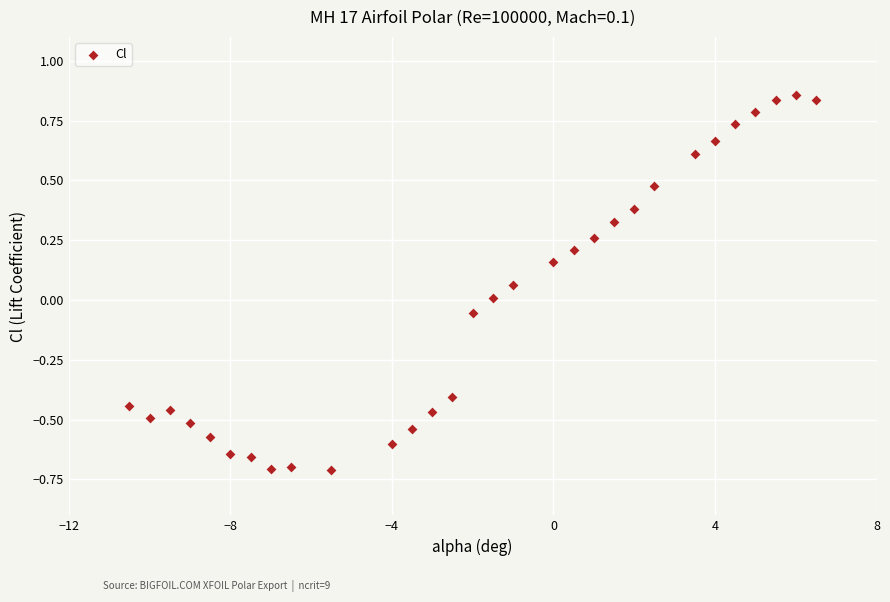

What is the range of X values (max minus min)?

17.0